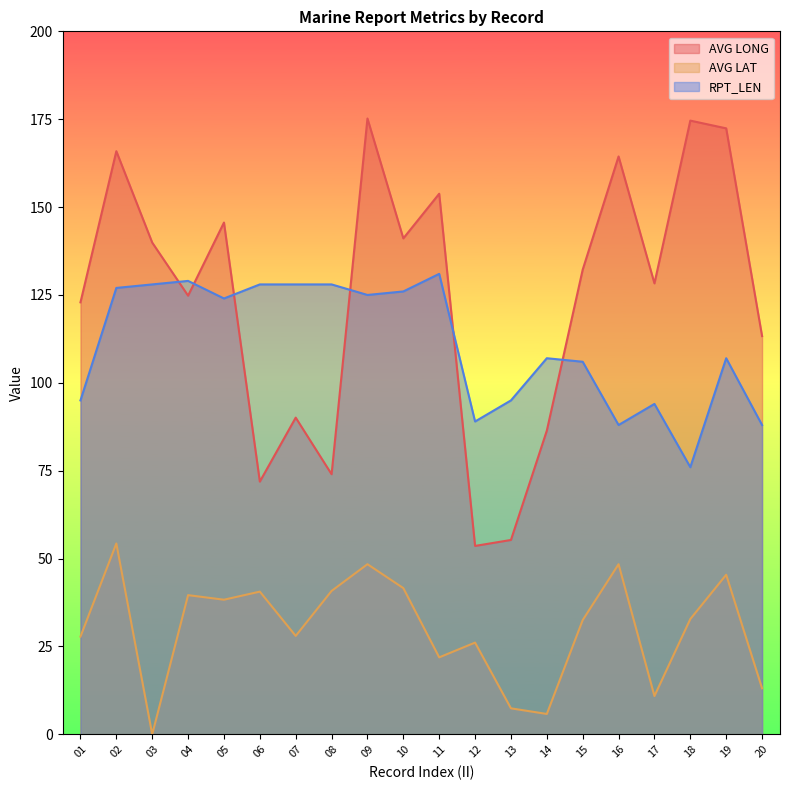

Between 07 and 15, which series saw the biggest shift?

AVG LONG